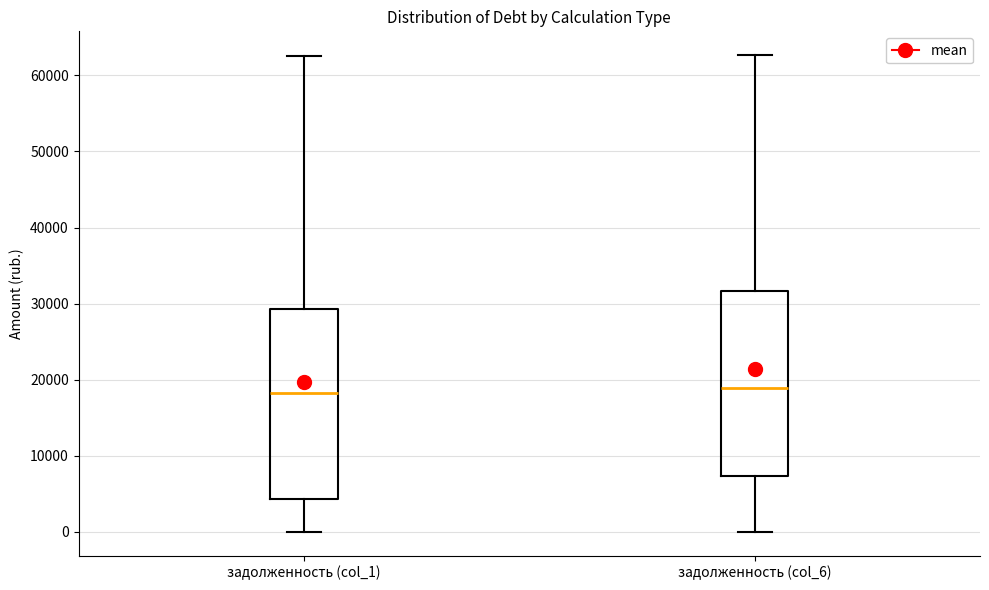

Reading left to right, transcribe this box plot: for each box, give where its median line is, the range the box spans, and where its two whiskers end, as read against the y-axis. The values are not printed on the chart, so give them approximately, as read against the axis.

задолженность (col_1): median 18000, box 4000 to 29000, whiskers 0 to 63000
задолженность (col_6): median 19000, box 7000 to 32000, whiskers 0 to 63000